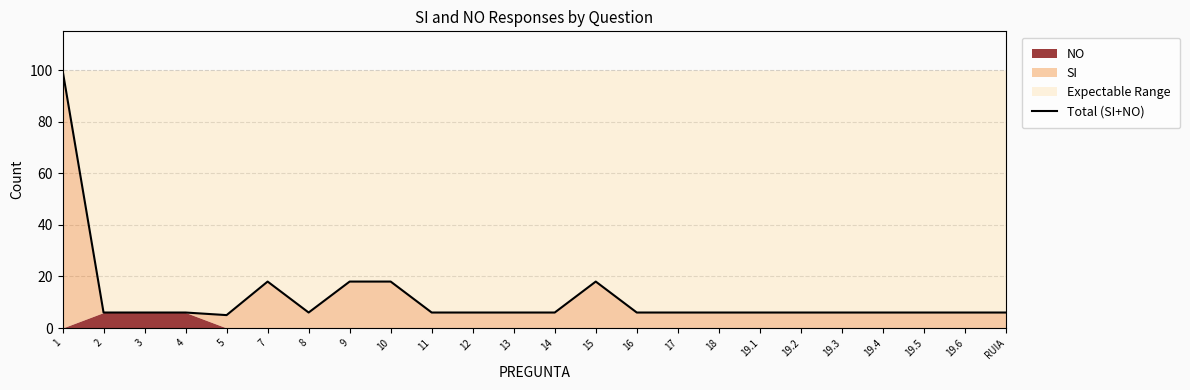

List the labels in order of value, smallest first.

5, 2, 3, 4, 8, 11, 12, 13, 14, 16, 17, 18, 19.1, 19.2, 19.3, 19.4, 19.5, 19.6, RUIA, 7, 9, 10, 15, 1